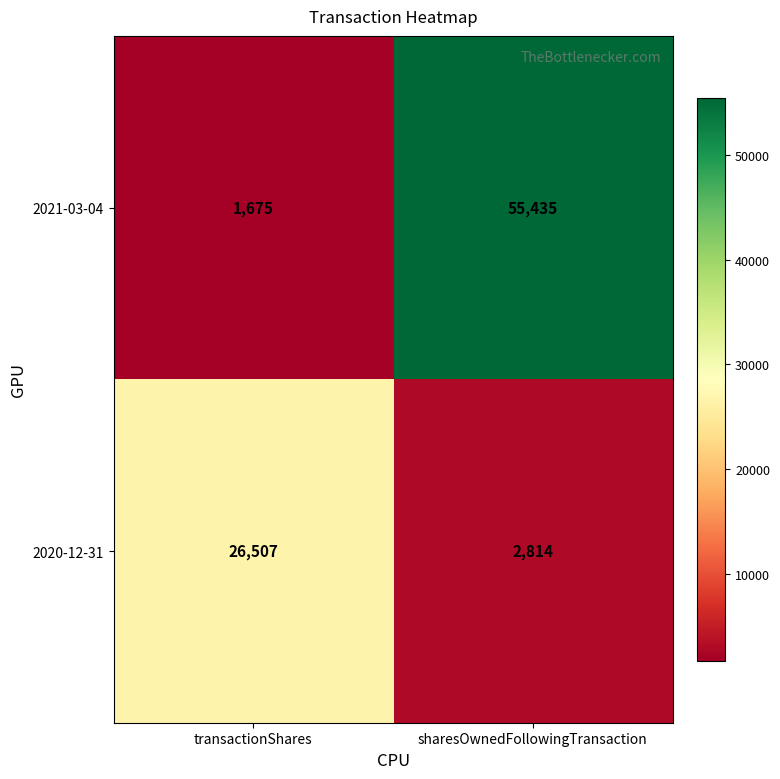

Reading left to right, what are all the values shown in this chart?

2021-03-04: transactionShares=1675	sharesOwnedFollowingTransaction=55435
2020-12-31: transactionShares=26507	sharesOwnedFollowingTransaction=2814